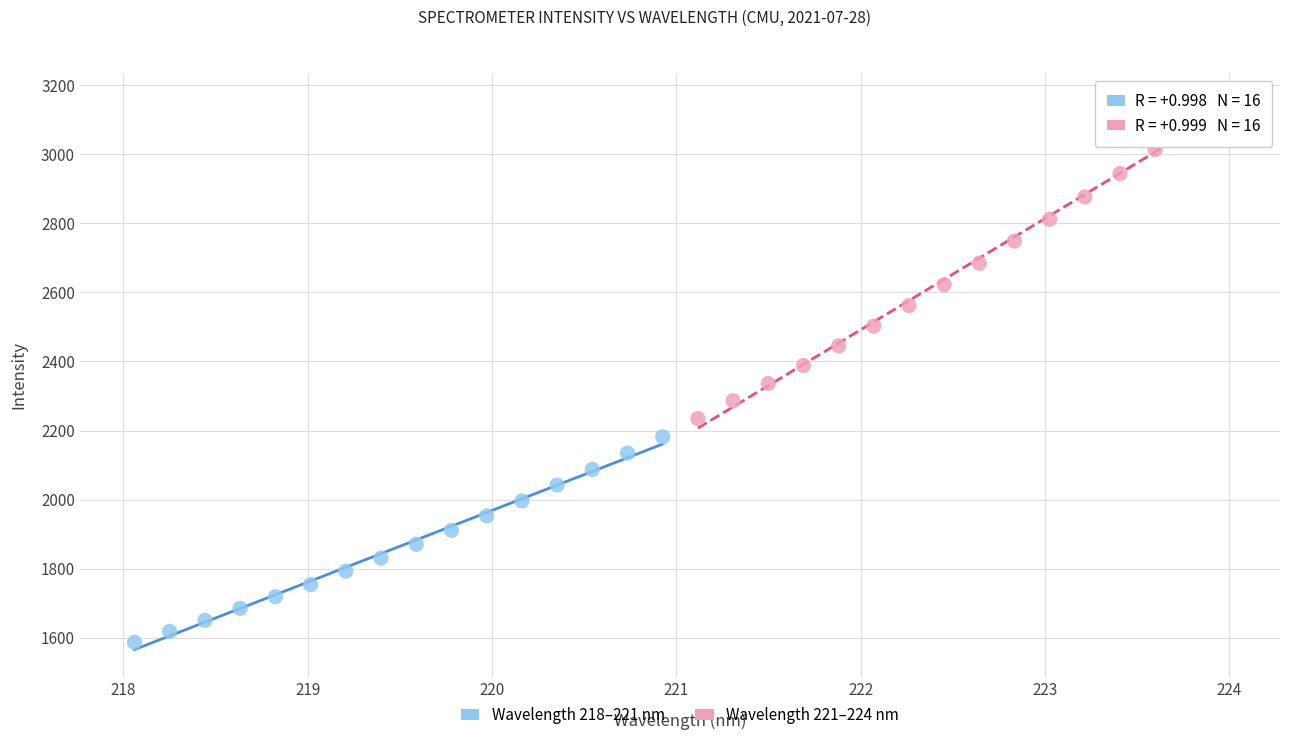

What are all the series names shown in the legend?

Wavelength 218–221 nm, Wavelength 221–224 nm